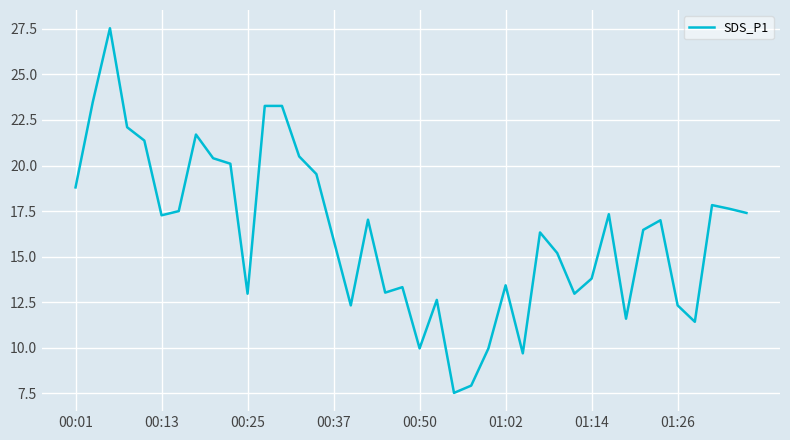

What is the maximum value shown in the chart?

27.5